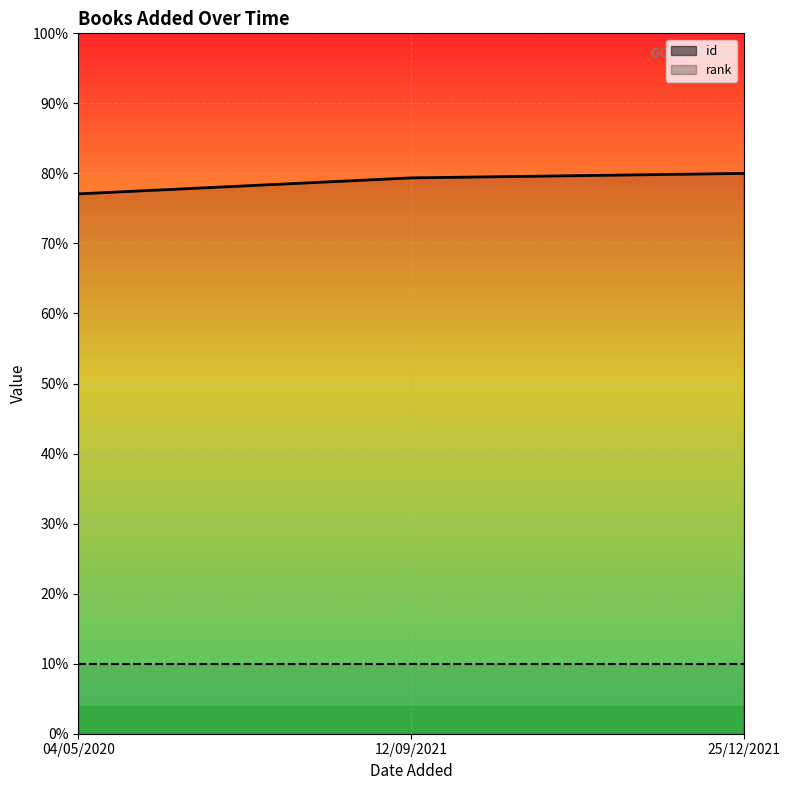

Between 25/12/2021 and 12/09/2021, which is larger?

25/12/2021